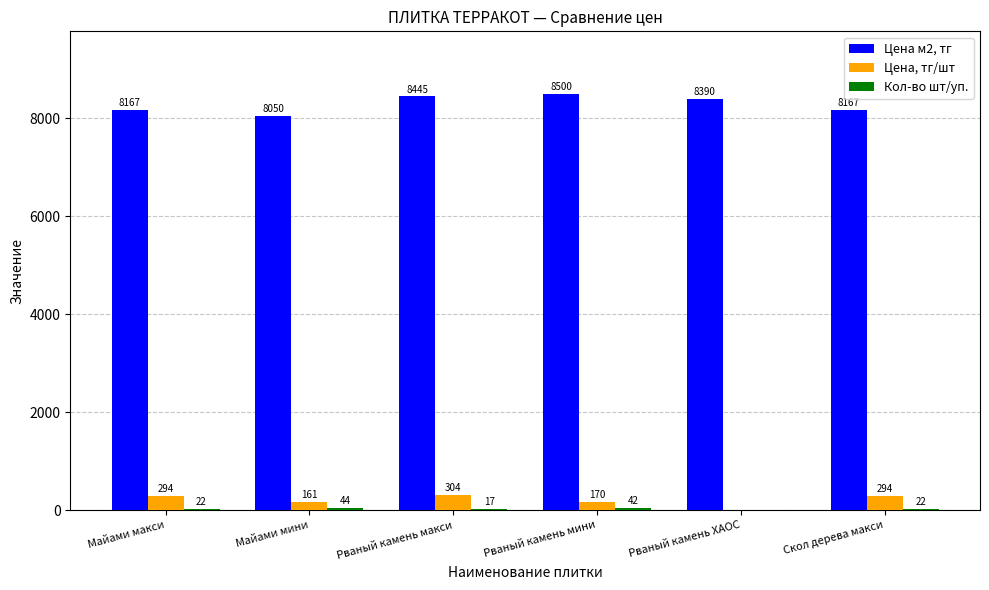

The value of Цена м2, тг at Скол дерева макси is 8167. True or false?

True